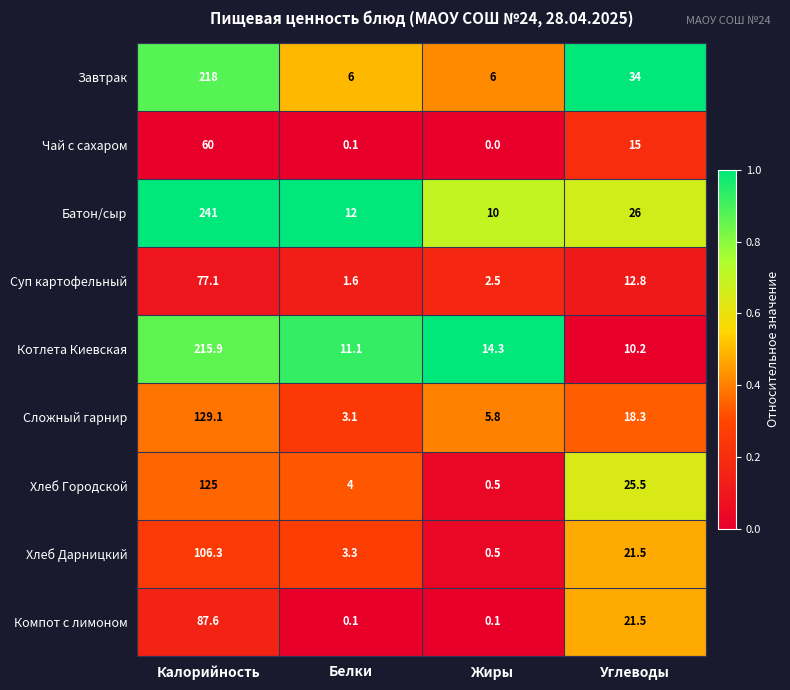

Which series changed the most between Калорийность and Белки?

Батон/сыр